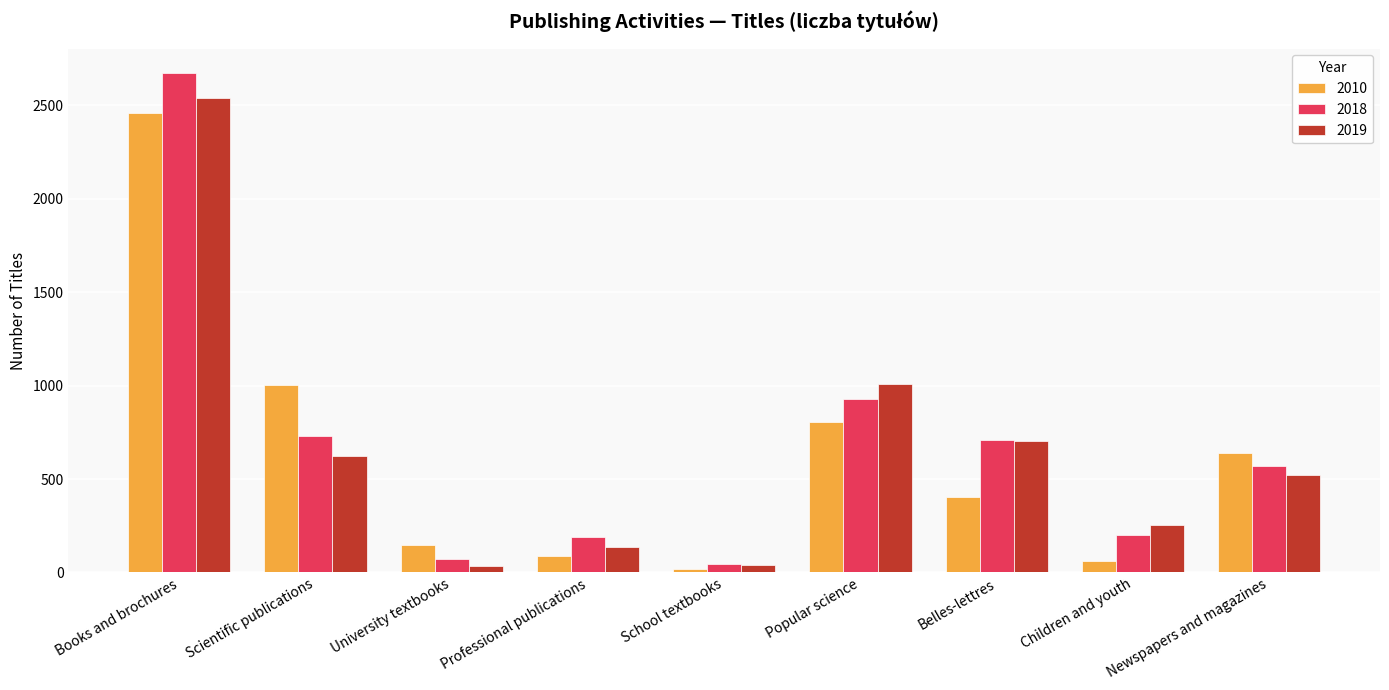

Where is 2010 nearest to the value 1239?

Scientific publications